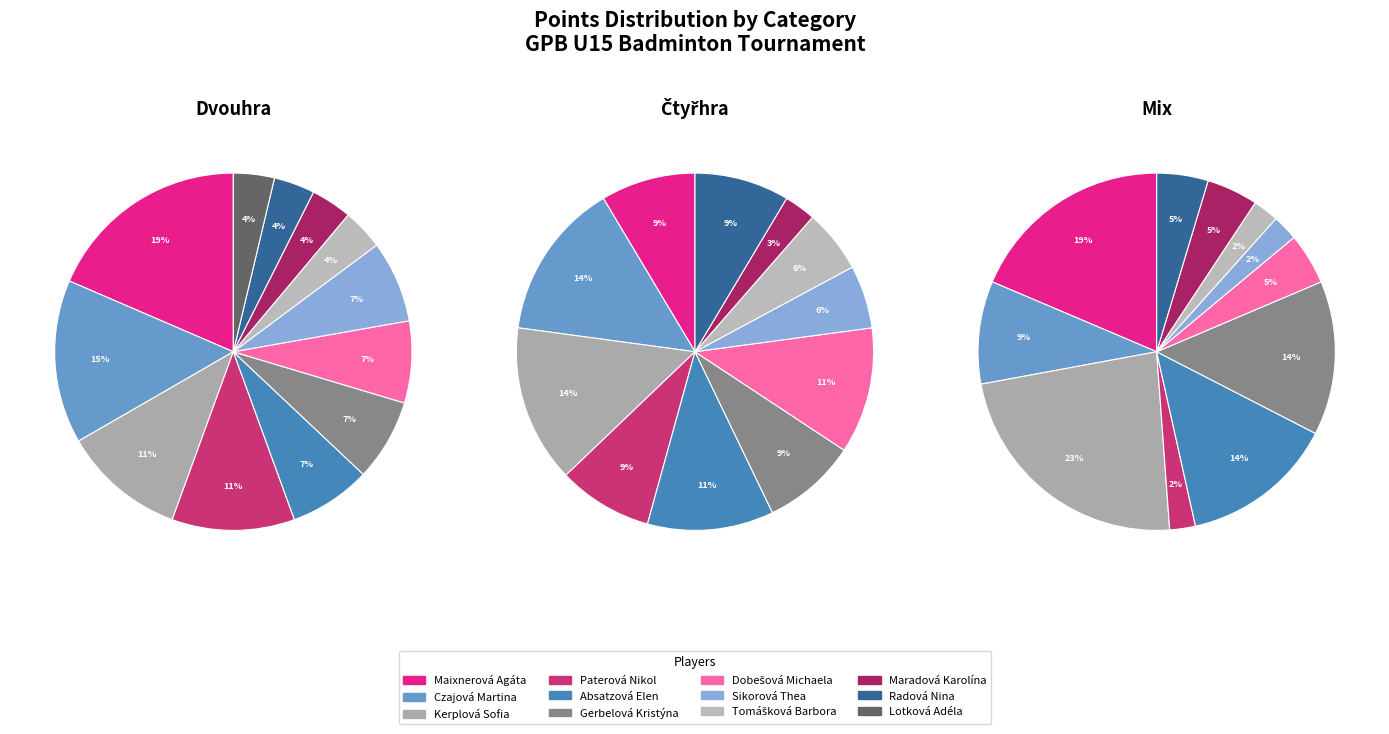

Is there a majority slice in this chart?

No